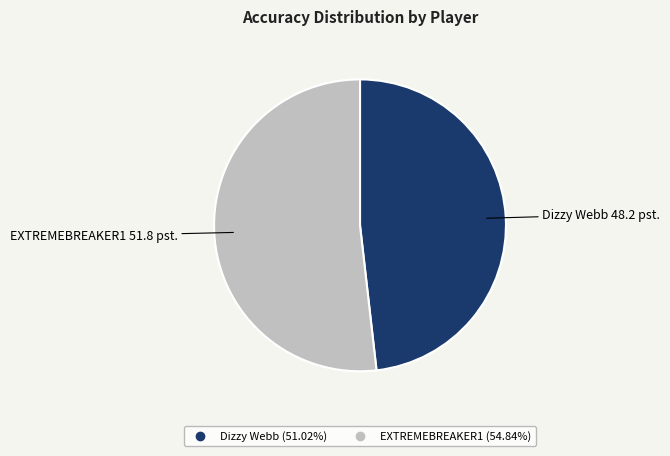

Between Dizzy Webb and EXTREMEBREAKER1, which is larger?

EXTREMEBREAKER1